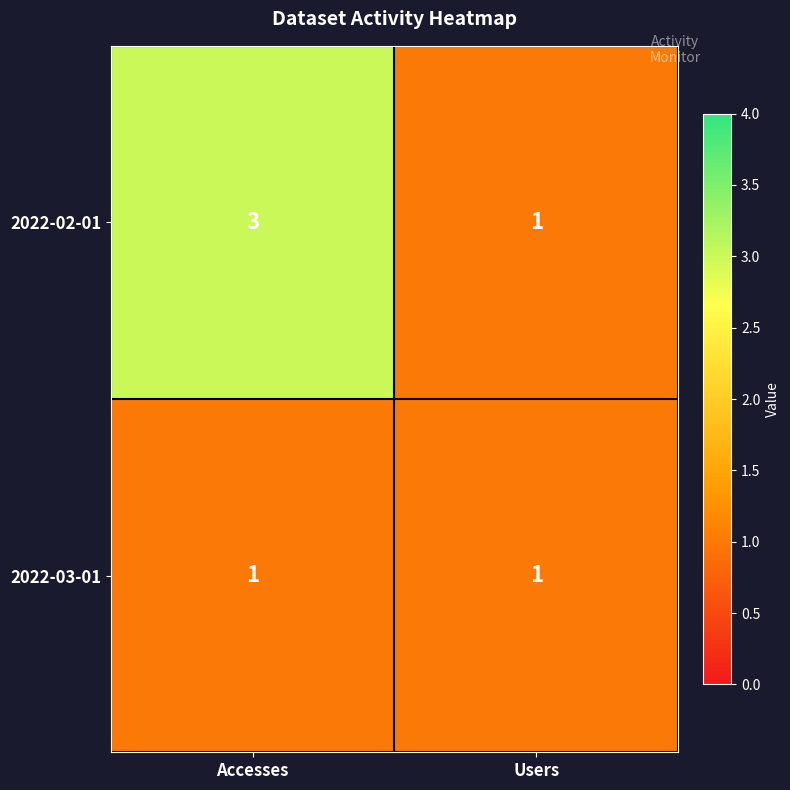

Reading left to right, what are all the values shown in this chart?

2022-02-01: Accesses=3	Users=1
2022-03-01: Accesses=1	Users=1